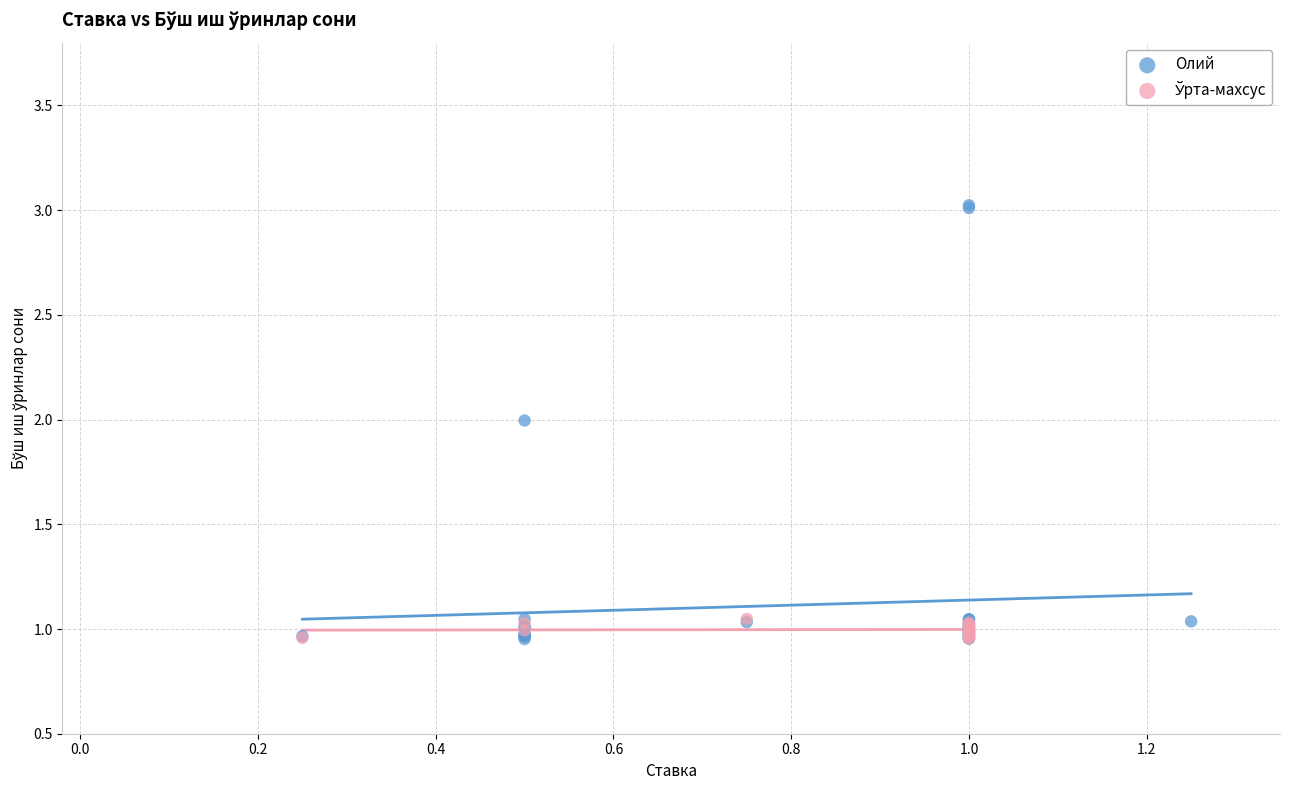

Which series contains the highest Y value?

Олий